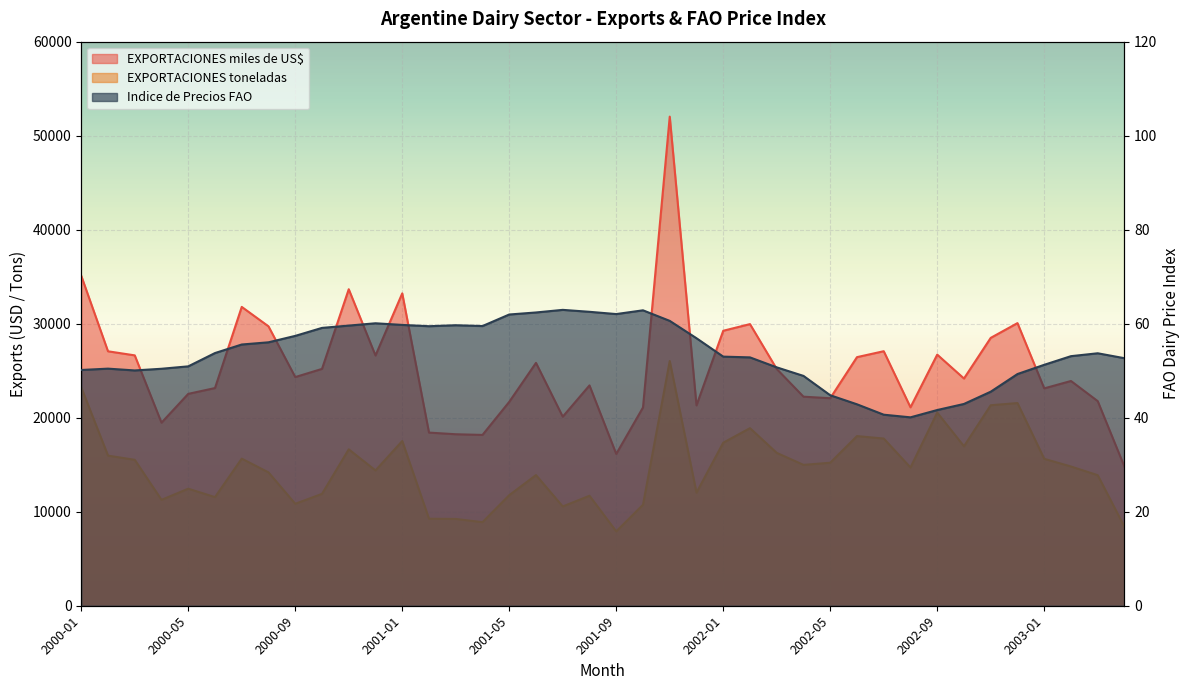

Where is EXPORTACIONES toneladas nearest to the value 16972?

2002-10